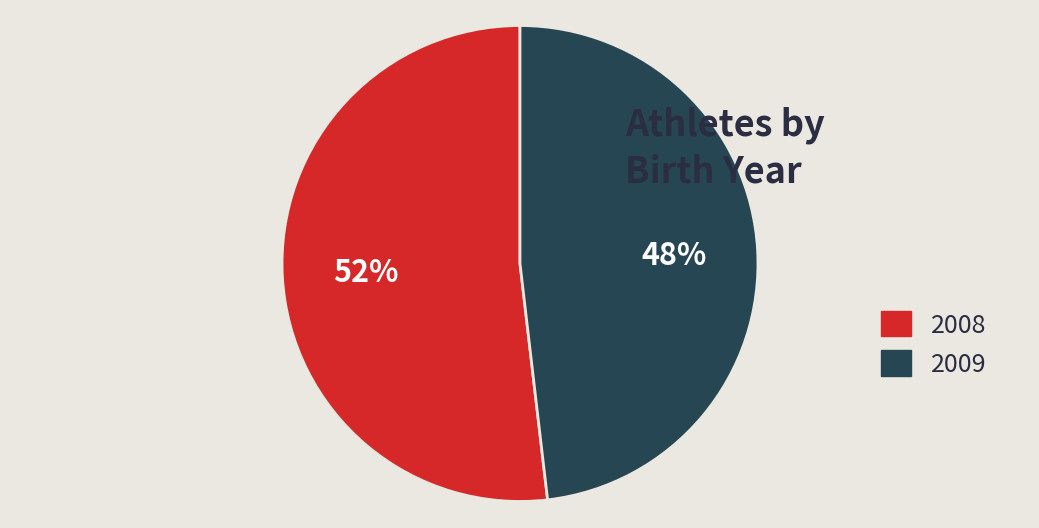

What percentage is the 2008 slice, to the nearest percent?

52%